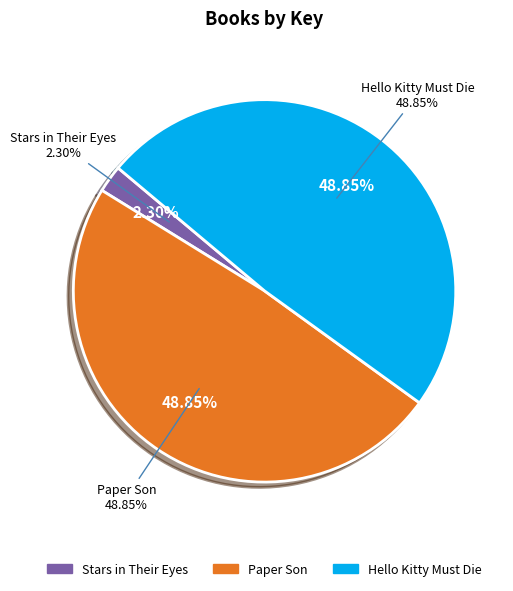

To the nearest percent, what is the difference between the Stars in Their Eyes (eBook) and Paper Son (eBook) slice percentages?

47%